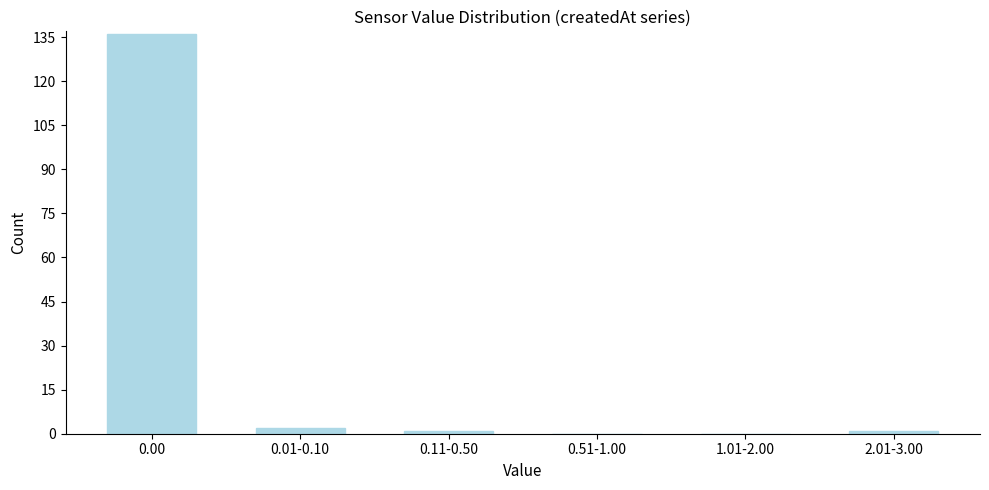

Reading left to right, what are all the values shown in this chart?

0.00=136	0.01-0.10=2	0.11-0.50=1	0.51-1.00=0	1.01-2.00=0	2.01-3.00=1